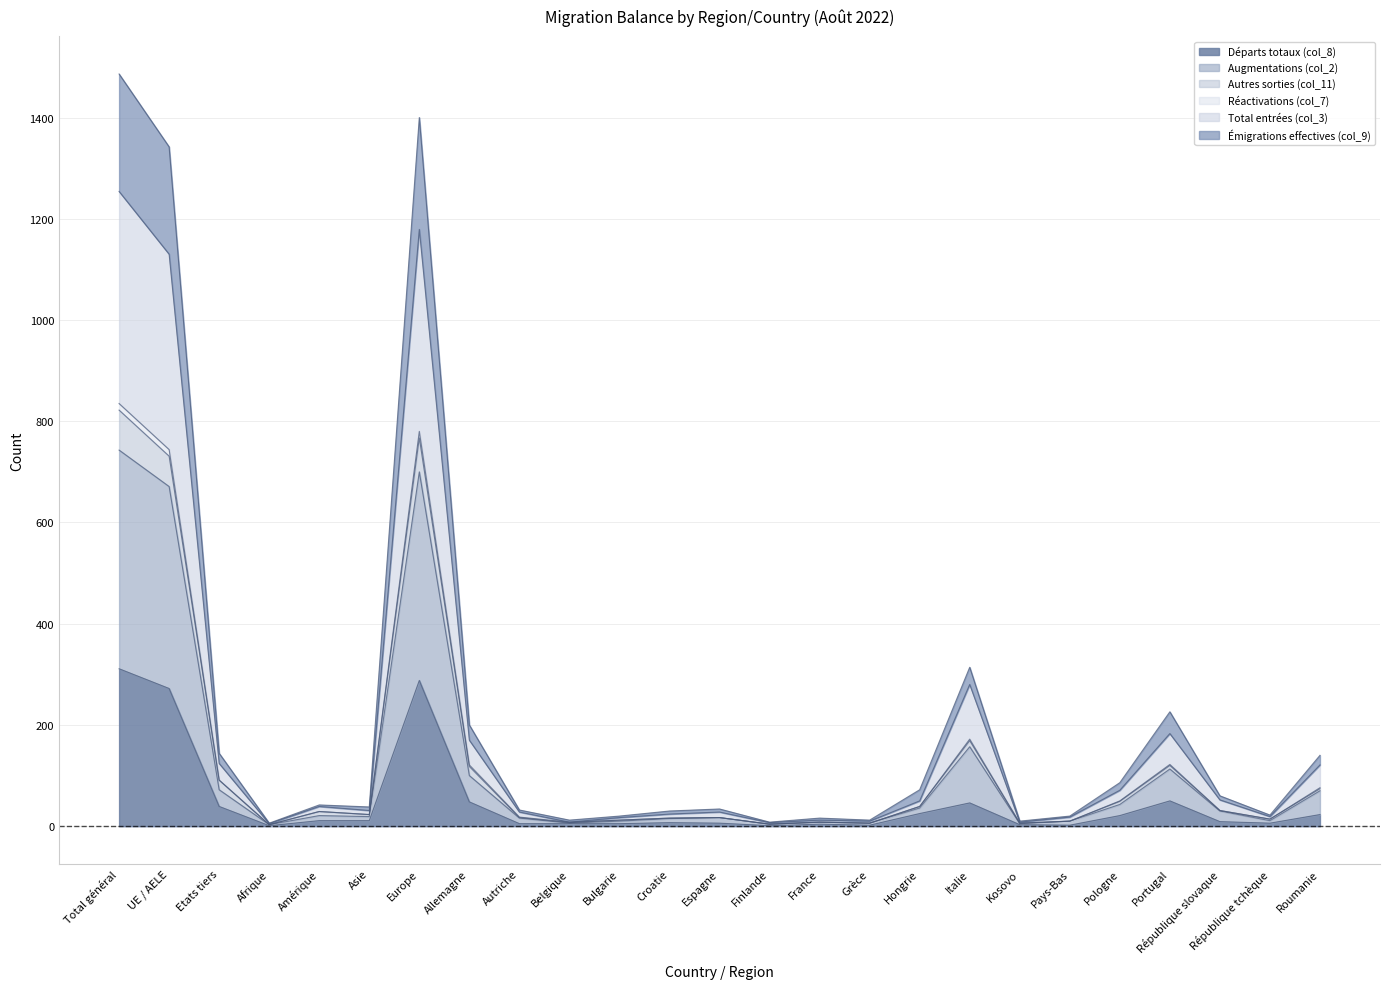

Does the chart display data point markers on the line(s)?

No